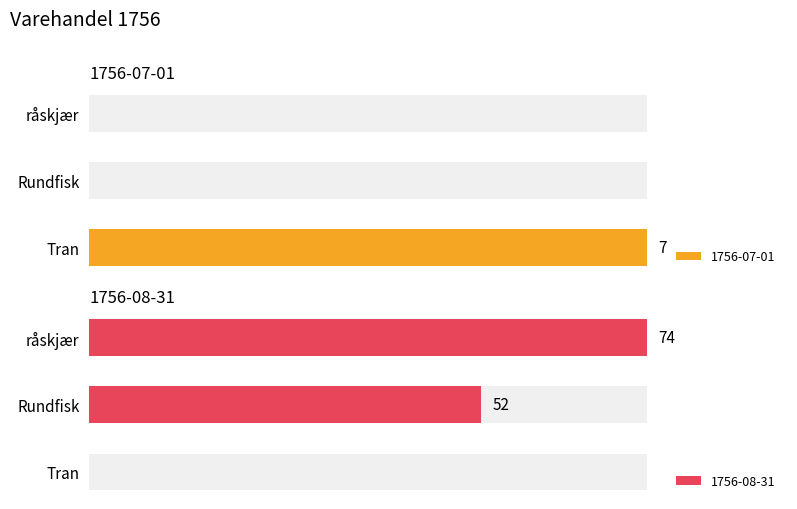

How many bars are there in total?

6